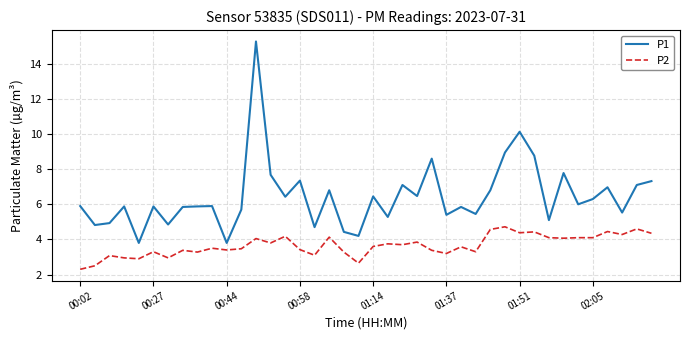

What is the smallest value displayed?

2.3